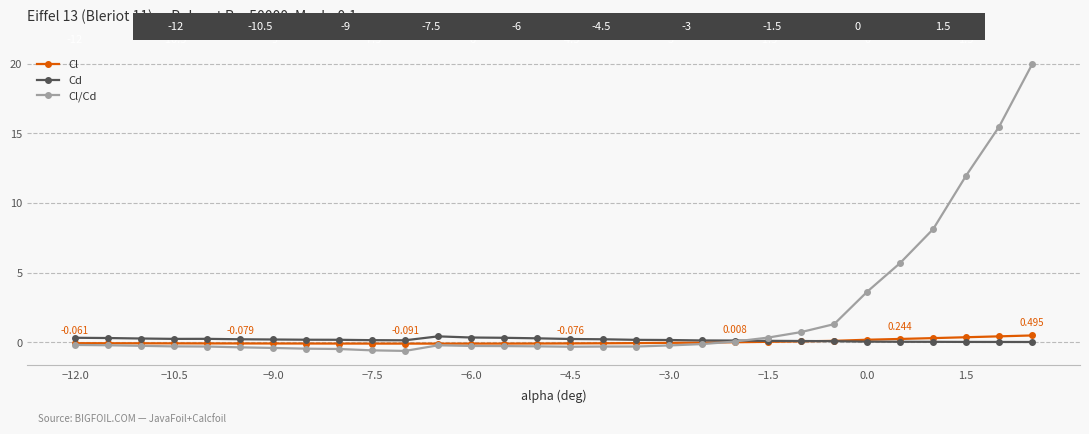

What is the average value of the Cl/Cd series?

2.0